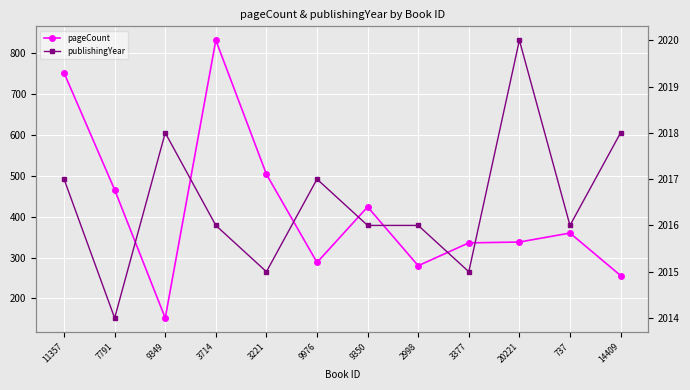

True or false: pageCount and publishingYear intersect in this chart.

False